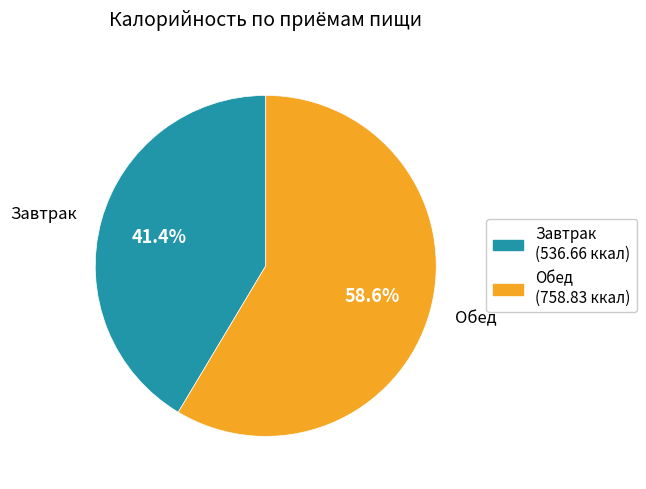

How much of the chart is everything except Завтрак?

58.6%